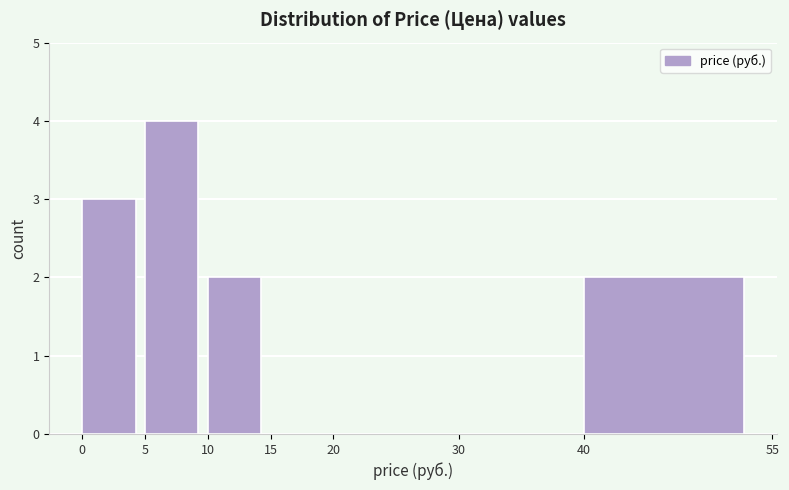

Reading left to right, list every bar in this chart as the range it spans on the x-axis followed by its height. The values are not printed on the chart, so give them approximately, as read against the axis.

0 to 5: 3
5 to 10: 4
10 to 15: 2
15 to 20: 0
20 to 30: 0
30 to 40: 0
40 to 55: 2